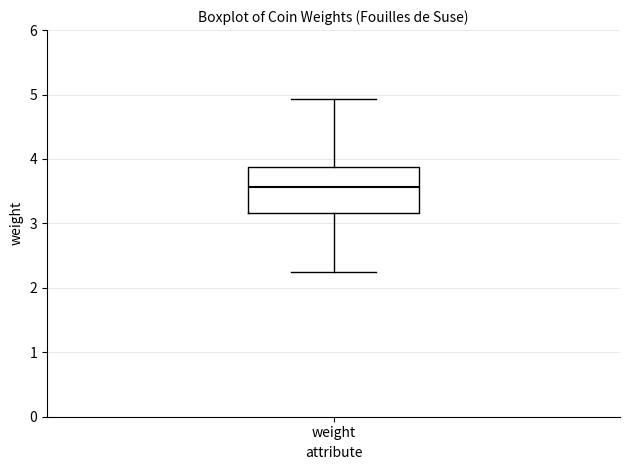

Where is the lower edge of the box for weight on the y-axis? The values are not printed on the chart, so give them approximately, as read against the axis.

3.2